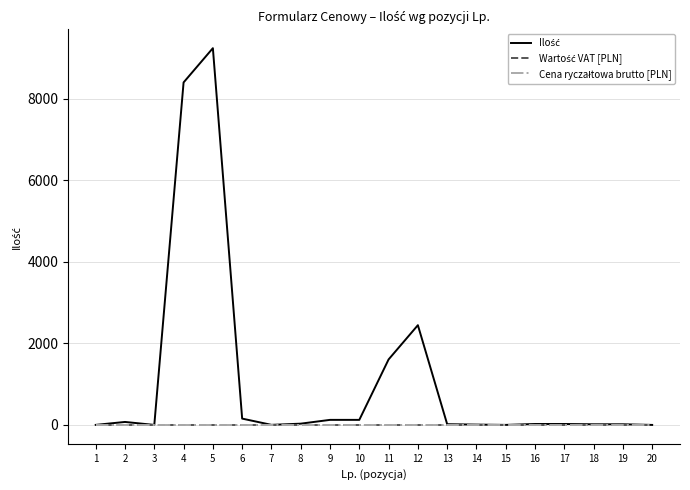

Is this an area chart (filled region under the line)?

No